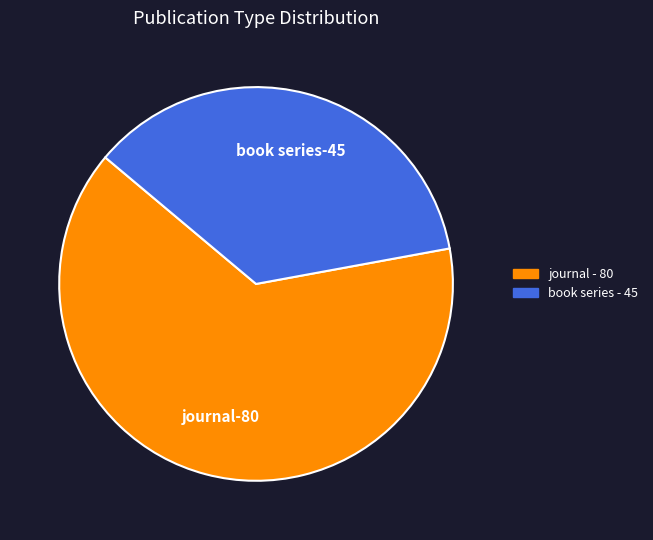

Is it true that journal is 64% of the pie?

True